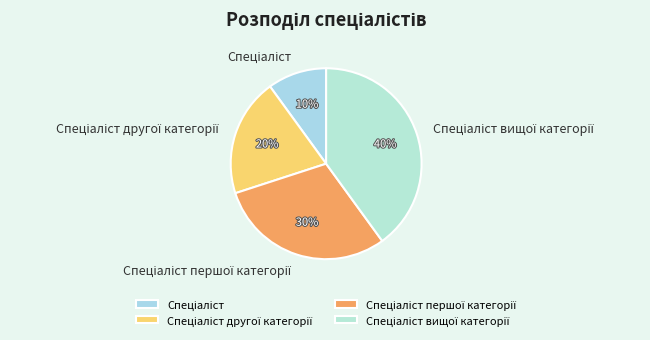

To the nearest percent, what is the difference between the largest and smallest slice percentages?

30%